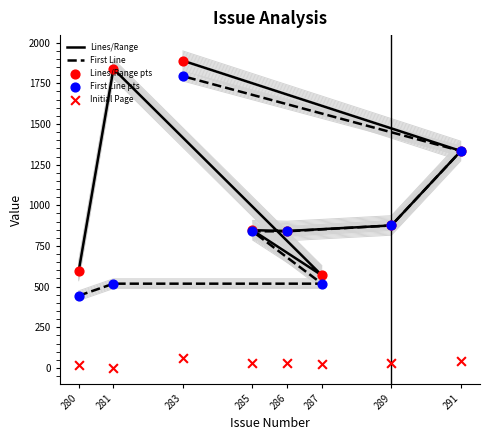

Which series has the largest total across all categories?

Lines/Range